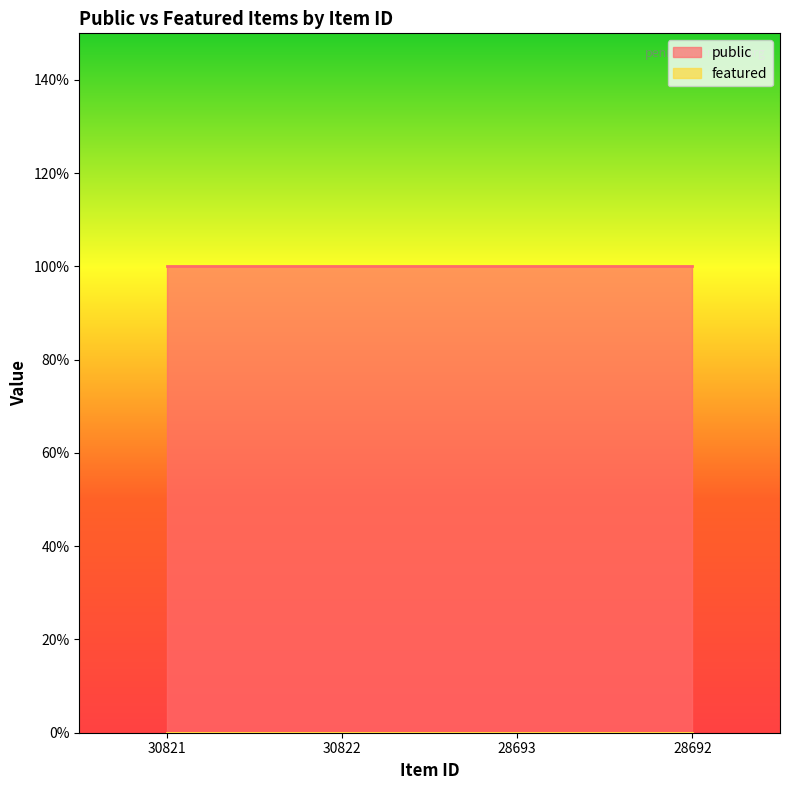

What is the maximum value for public?

1